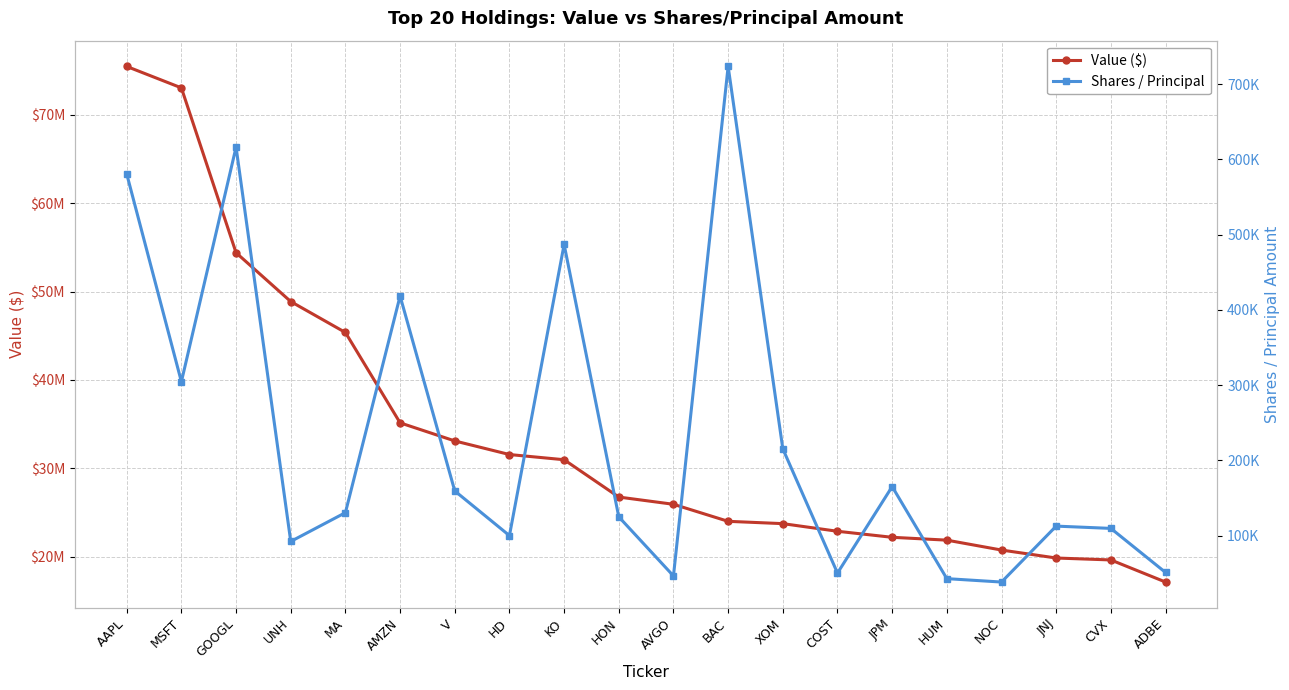

Is it true that Value ($) equals 24015290 at BAC?

True